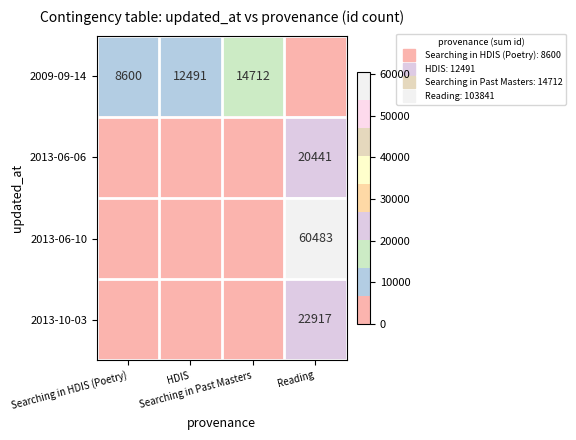

True or false: 2009-09-14 has a value of 14712 at Searching in Past Masters.

True